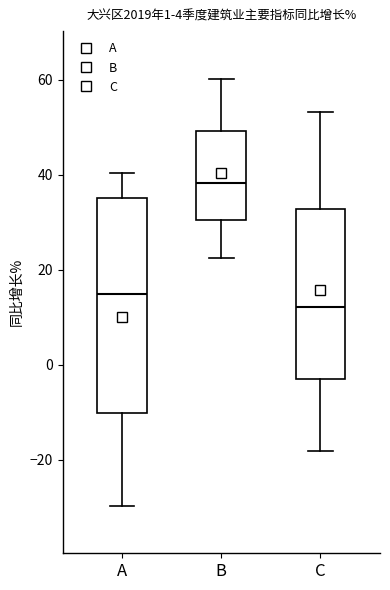

Comparing the boxes themselves (not the whiskers), which one is the tallest?

A